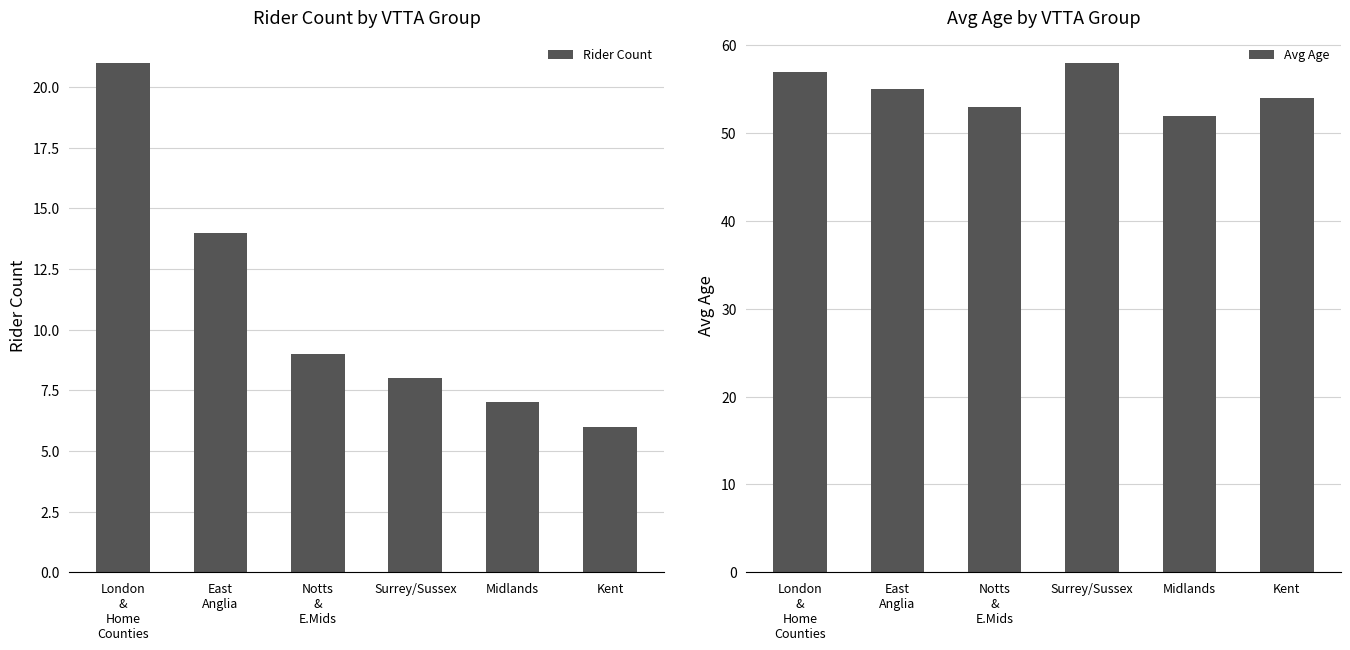

Rank the series by their maximum value, from lowest to highest.

Rider Count, Avg Age